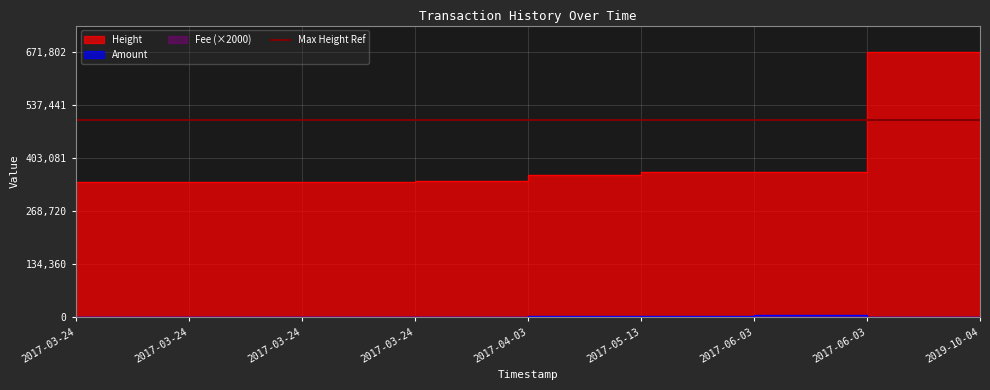

Reading right to left, extract all data points from this chart.

Amount: 0.0	7000.0	3015.0	4182.0	2.0	0.0	3.0	3.0	3.0
Fee: 588.0	2000.0	2000.0	2000.0	2000.2	2000.0	2000.0	2000.0	2000.0
Height: 671802.0	366909.0	366904.0	359387.0	345201.0	341651.0	341650.0	341650.0	341650.0